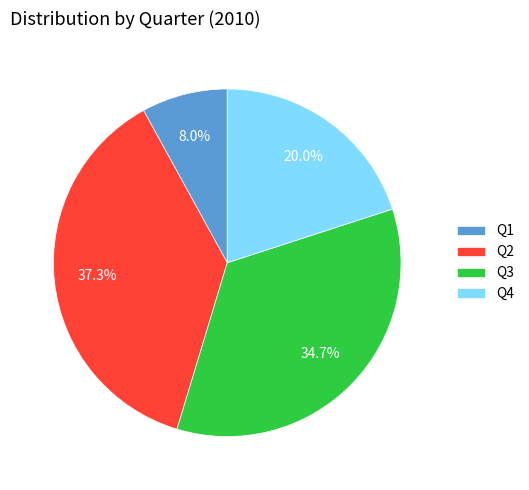

What is the smallest slice in the pie chart?

Q1